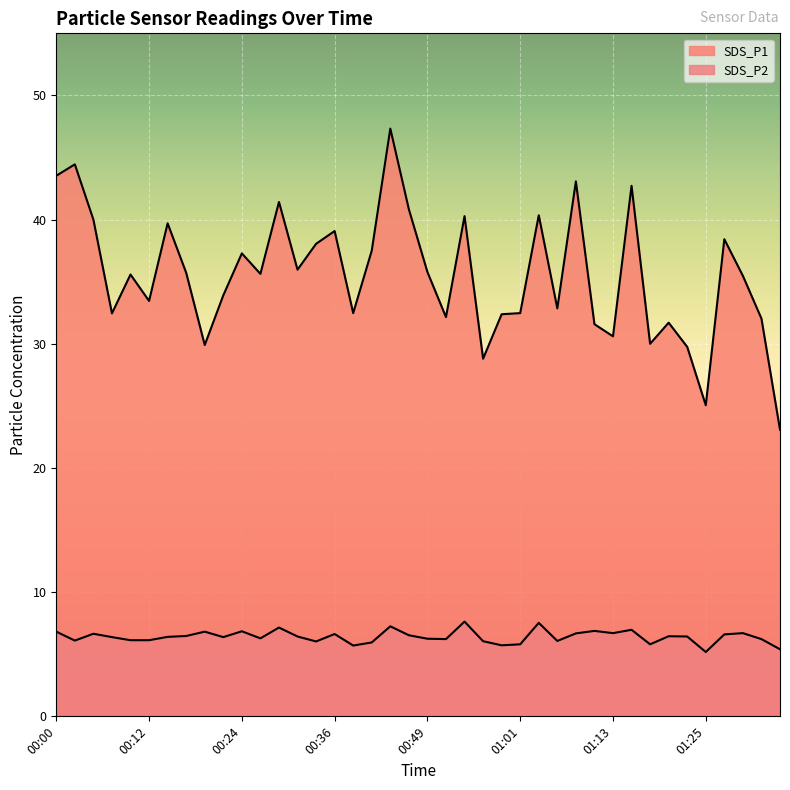

What is the difference between the SDS_P1 values at 00:44 and 01:23?

17.6